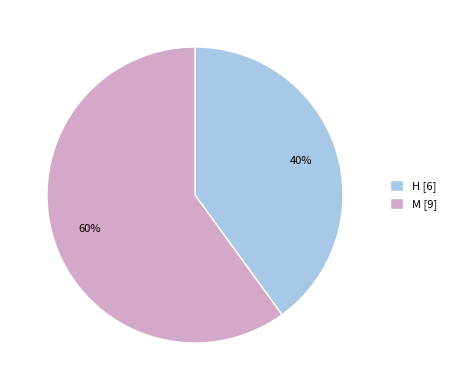

Is it true that M is 60% of the pie?

True